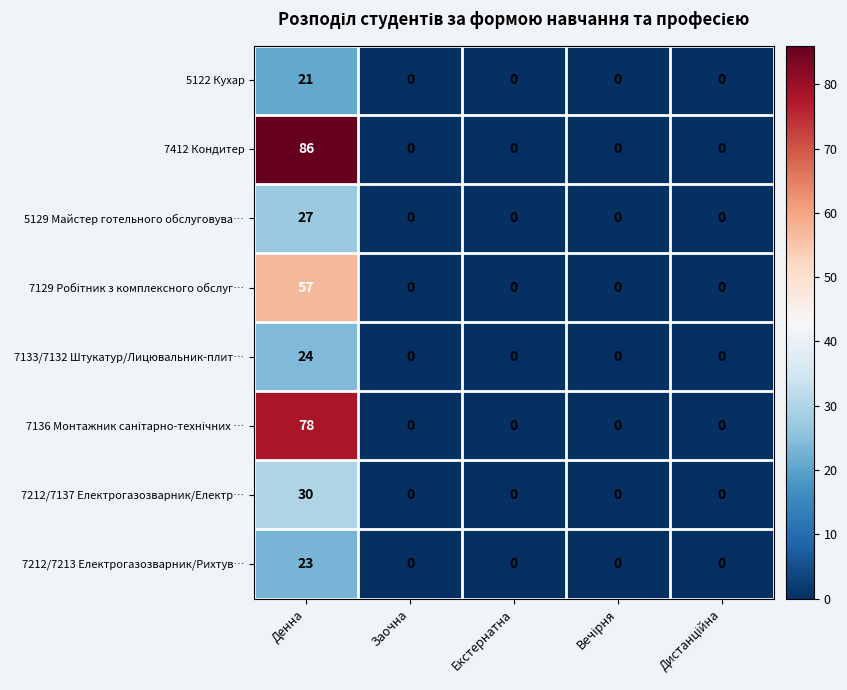

What is the sum of all 5122 Кухар values?

21